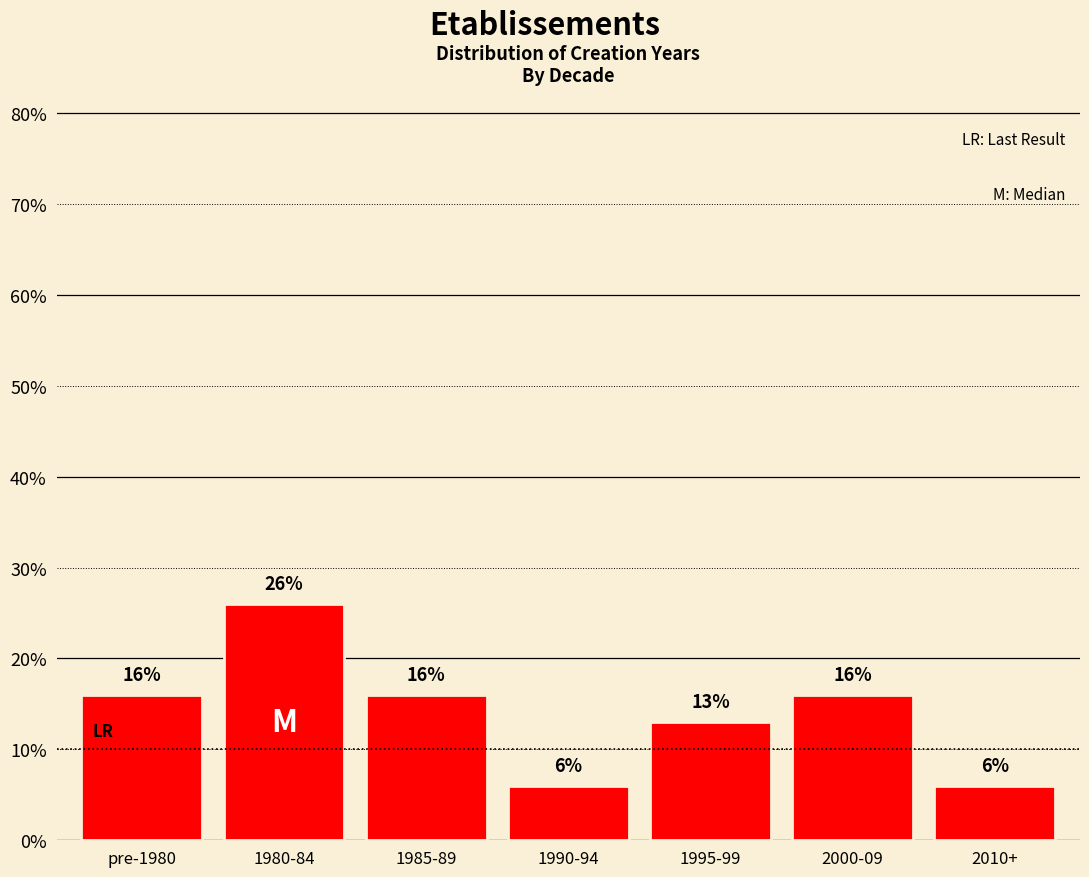

Reading left to right, extract all data points from this chart.

pre-1980=16	1980-84=26	1985-89=16	1990-94=6	1995-99=13	2000-09=16	2010+=6